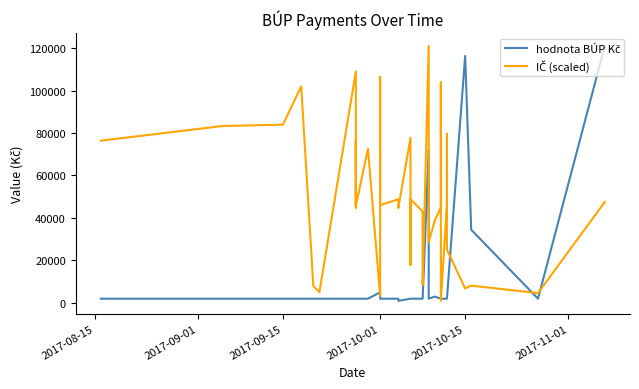

How many times do hodnota BÚP Kč and IČ (scaled) cross each other?

7